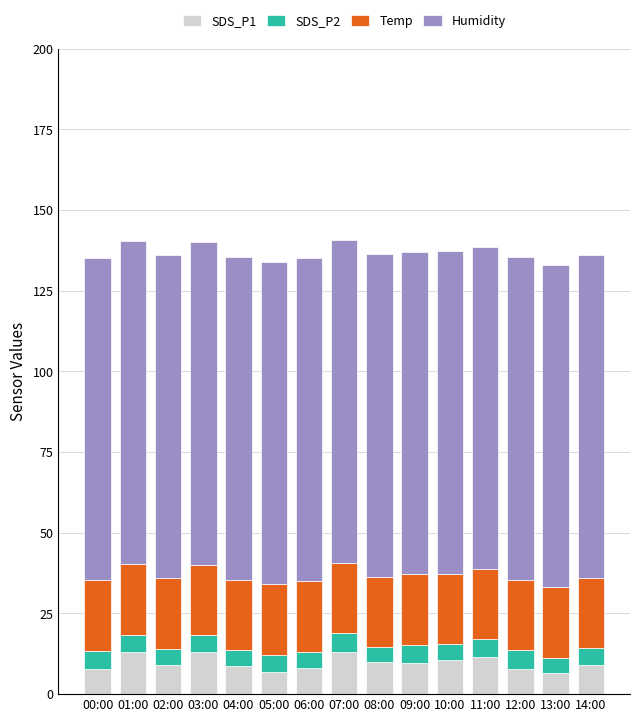

What is the total value across all series at 07:00?

140.6